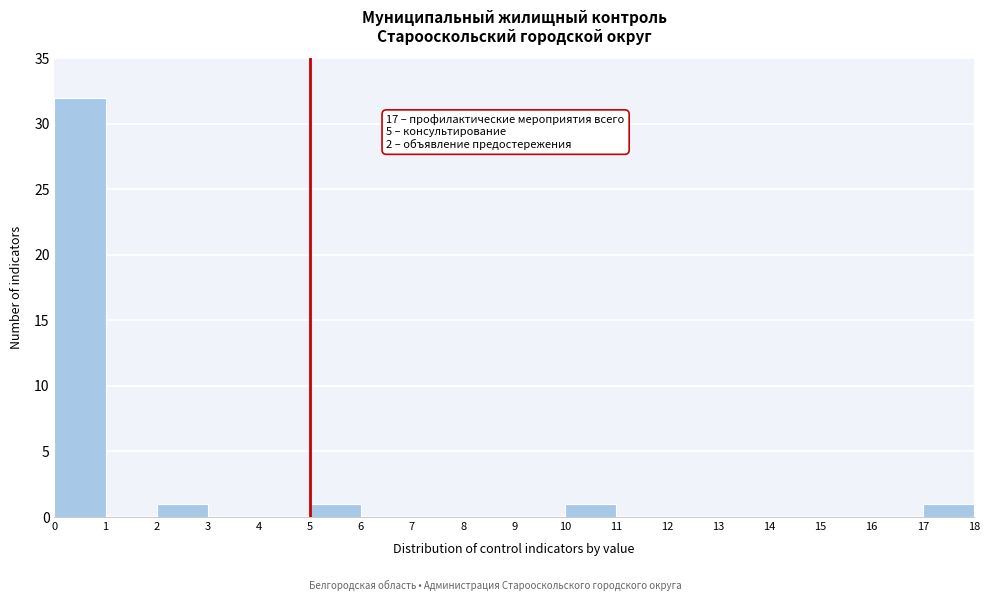

Over which range of the x-axis is the bar tallest?

0 to 1